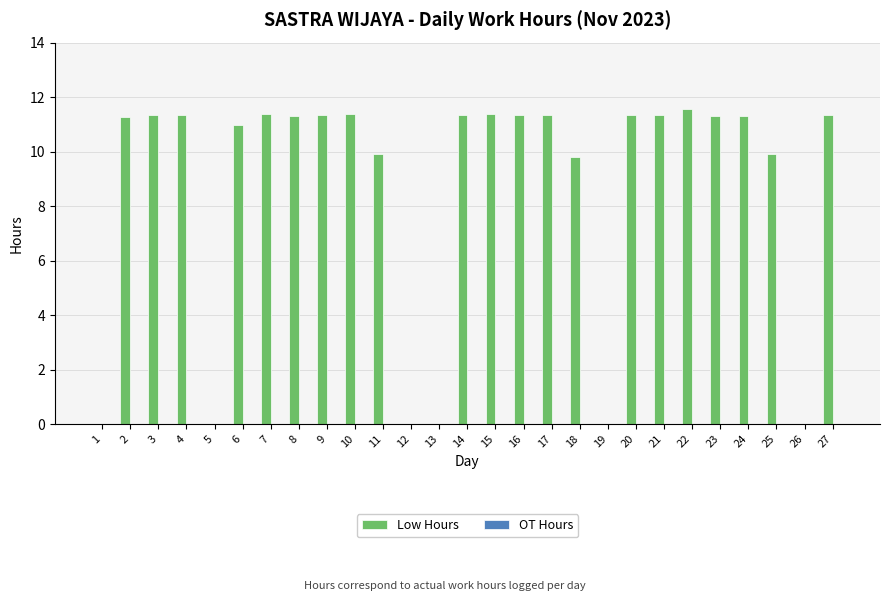

What is the ratio of the value at 16 to the value at 9?

1.0